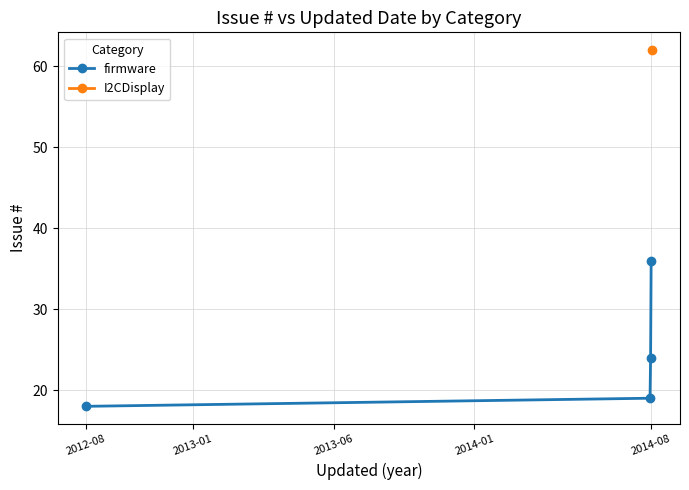

True or false: there are more than 2 points higher than both neighbors.

False